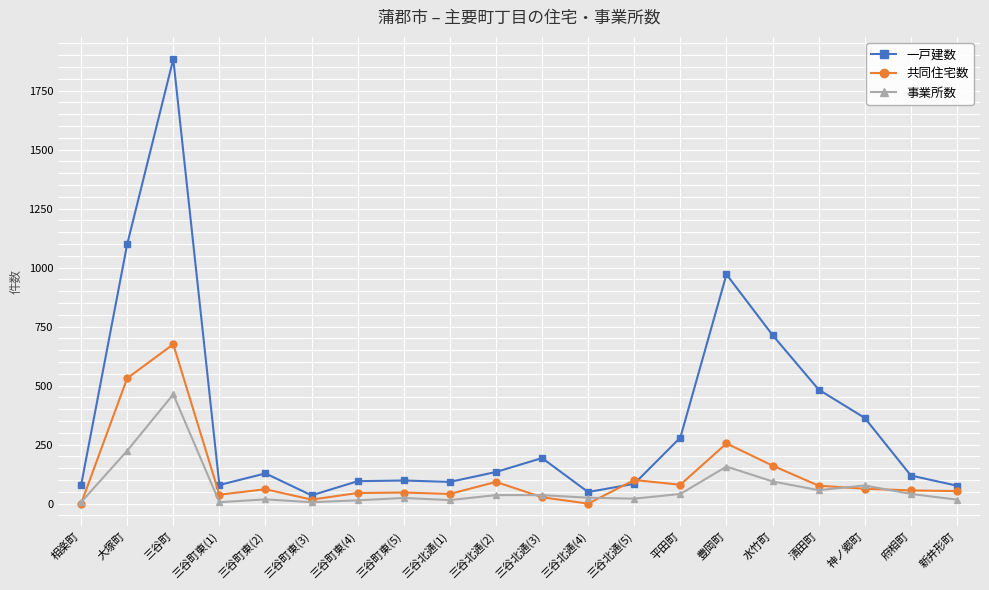

At which category does 一戸建数 reach its first local peak?

三谷町